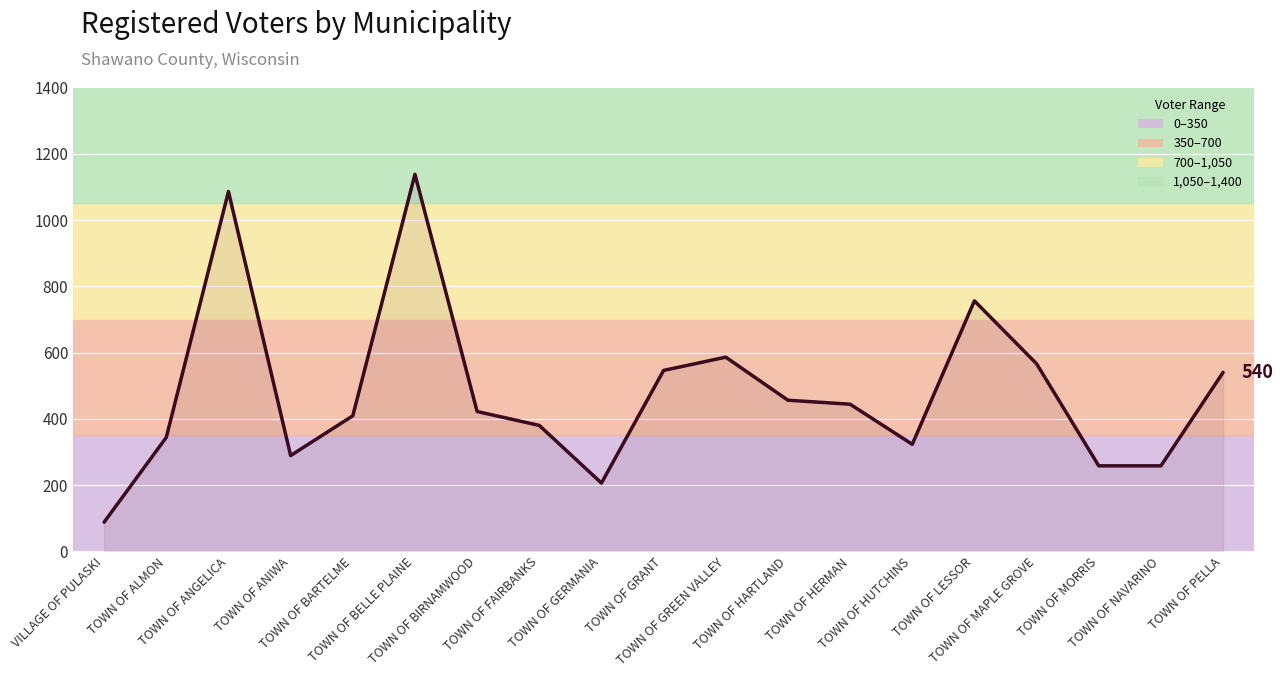

Between TOWN OF ANGELICA and TOWN OF HERMAN, which is larger?

TOWN OF ANGELICA